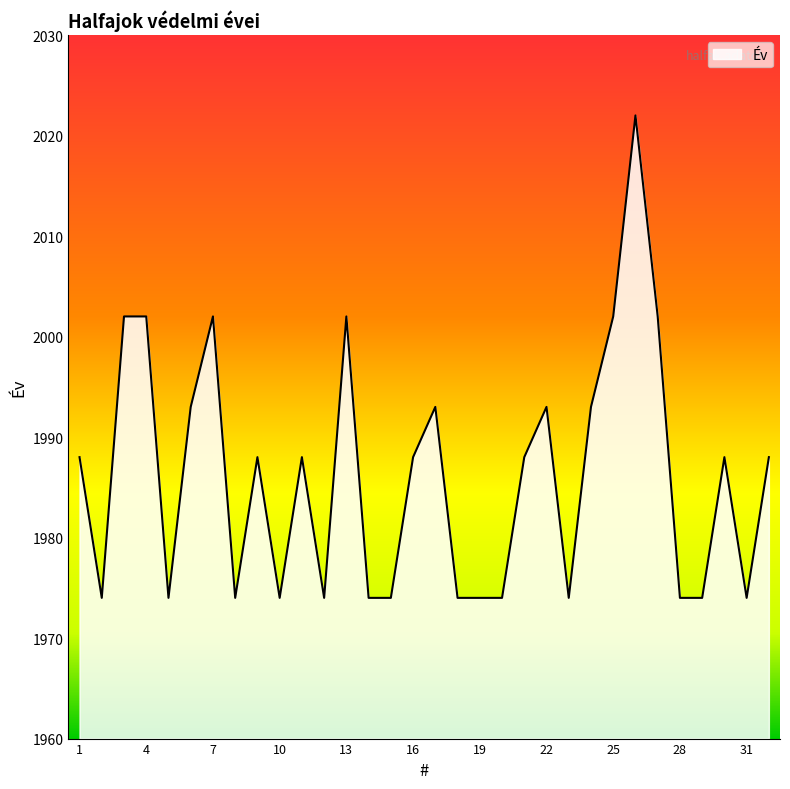

What is the maximum value shown in the chart?

2022